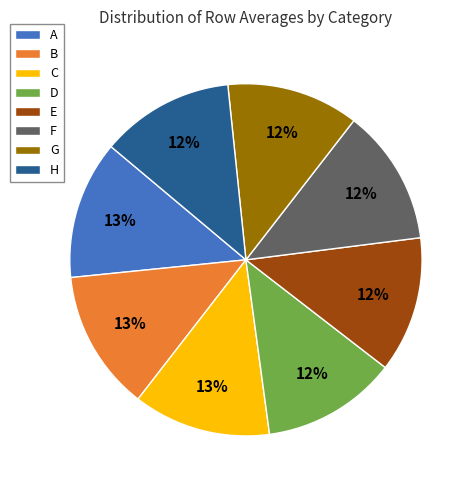

Is the sum of G and D greater than half?

No